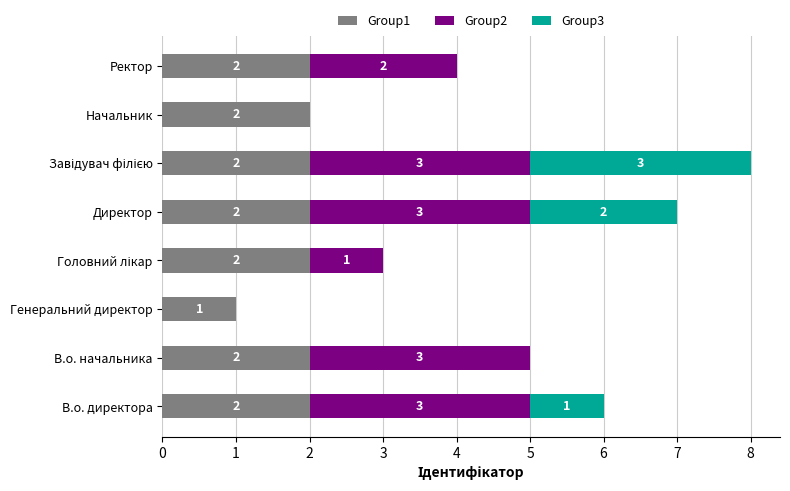

What is the total value across all series at Ректор?

4